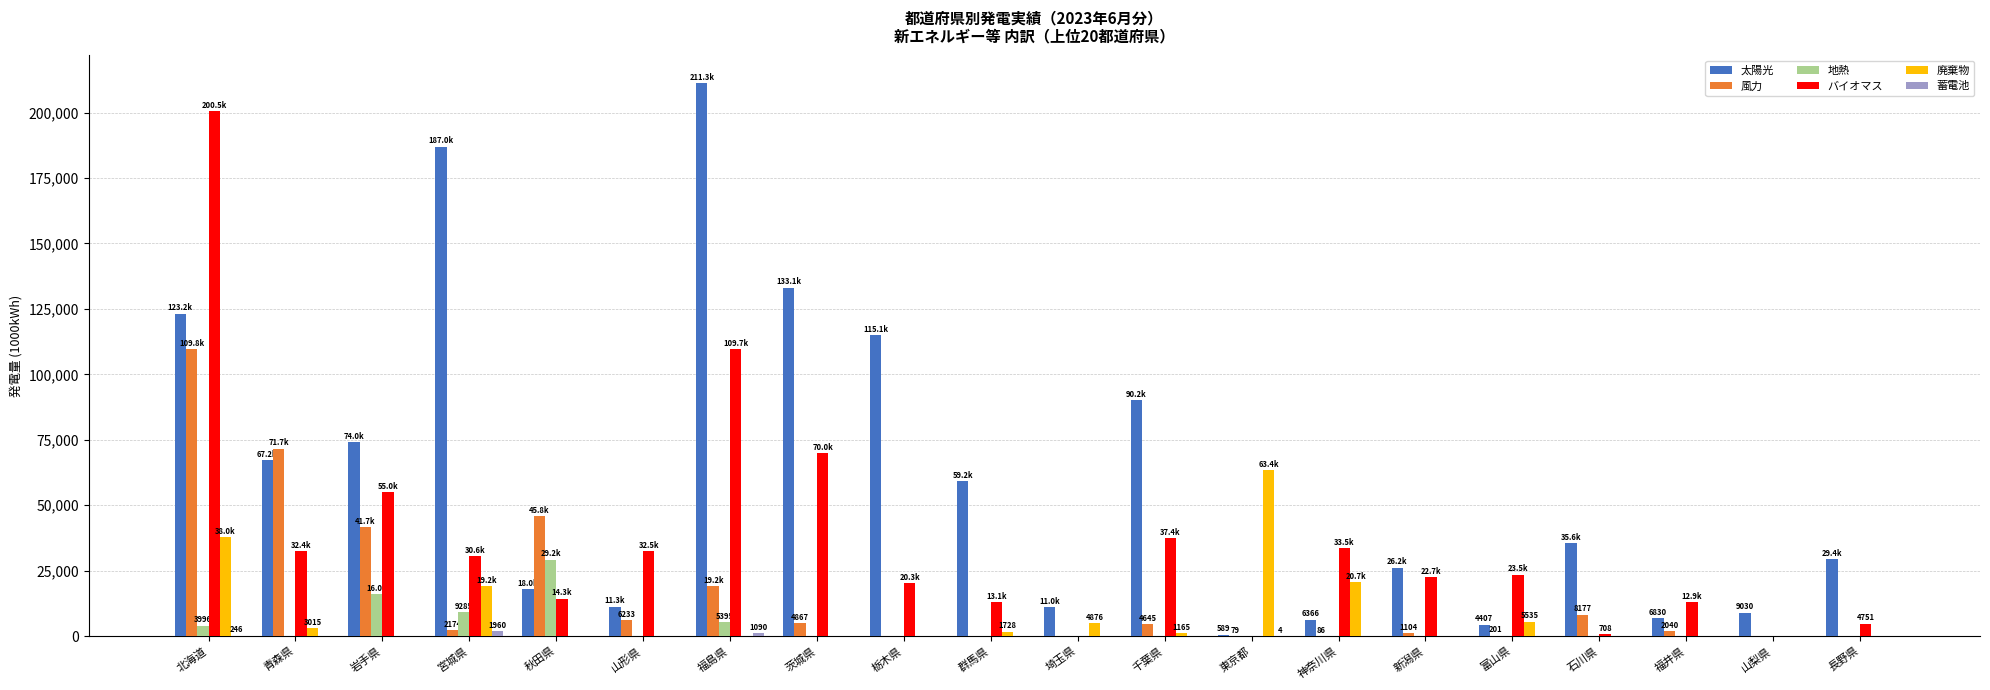

At which category does the chart reach its peak across all series?

福島県